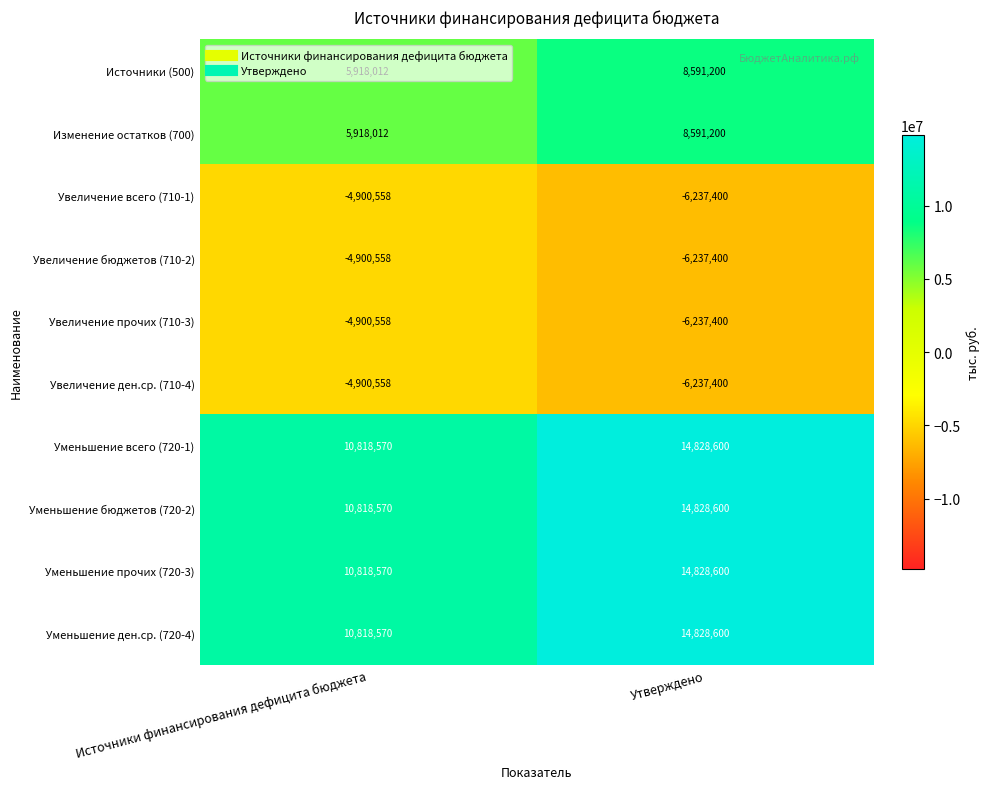

At which category does the chart reach its peak across all series?

Утверждено